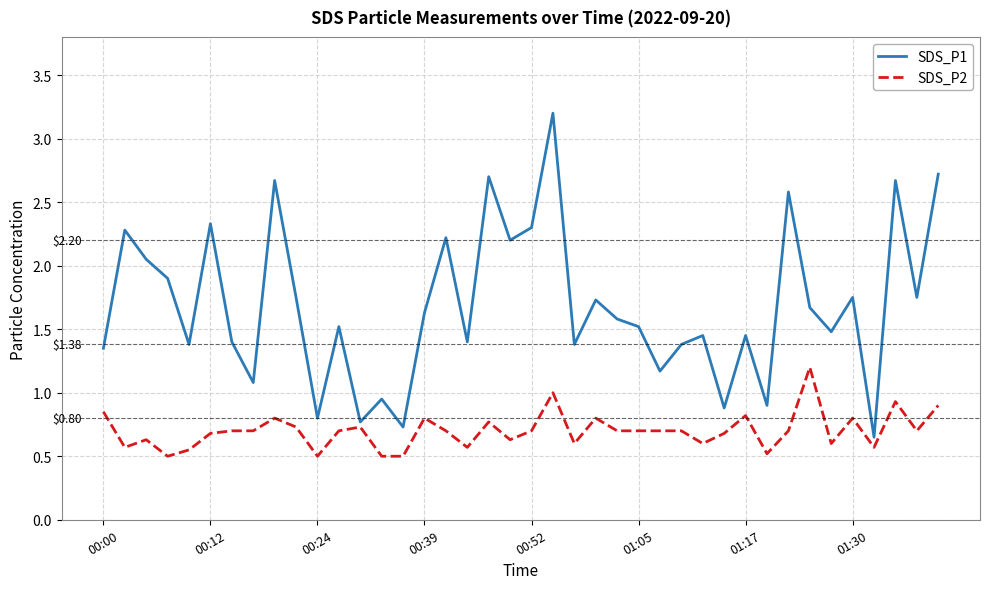

What is the maximum value shown in the chart?

3.2